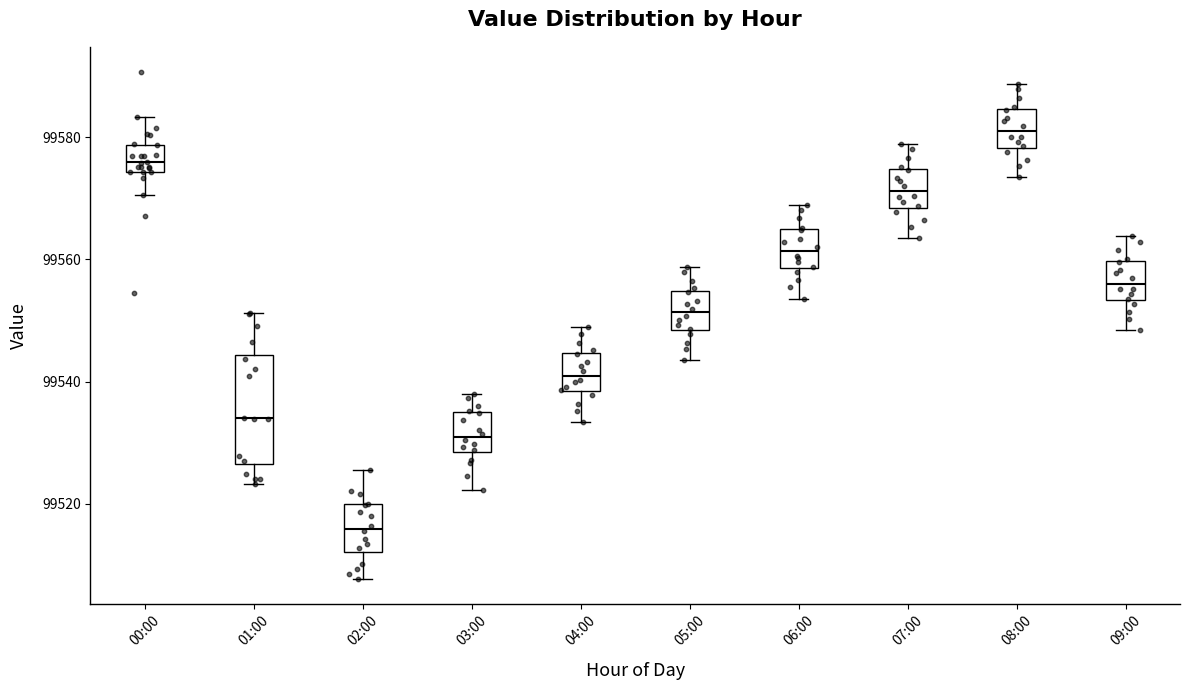

Reading left to right, transcribe this box plot: for each box, give where its median line is, the range the box spans, and where its two whiskers end, as read against the y-axis. The values are not printed on the chart, so give them approximately, as read against the axis.

00:00: median 99576, box 99574 to 99578, whiskers 99570 to 99584
01:00: median 99534, box 99526 to 99544, whiskers 99524 to 99552
02:00: median 99516, box 99512 to 99520, whiskers 99508 to 99526
03:00: median 99532, box 99528 to 99534, whiskers 99522 to 99538
04:00: median 99542, box 99538 to 99544, whiskers 99534 to 99548
05:00: median 99552, box 99548 to 99554, whiskers 99544 to 99558
06:00: median 99562, box 99558 to 99564, whiskers 99554 to 99568
07:00: median 99572, box 99568 to 99574, whiskers 99564 to 99578
08:00: median 99580, box 99578 to 99584, whiskers 99574 to 99588
09:00: median 99556, box 99554 to 99560, whiskers 99548 to 99564